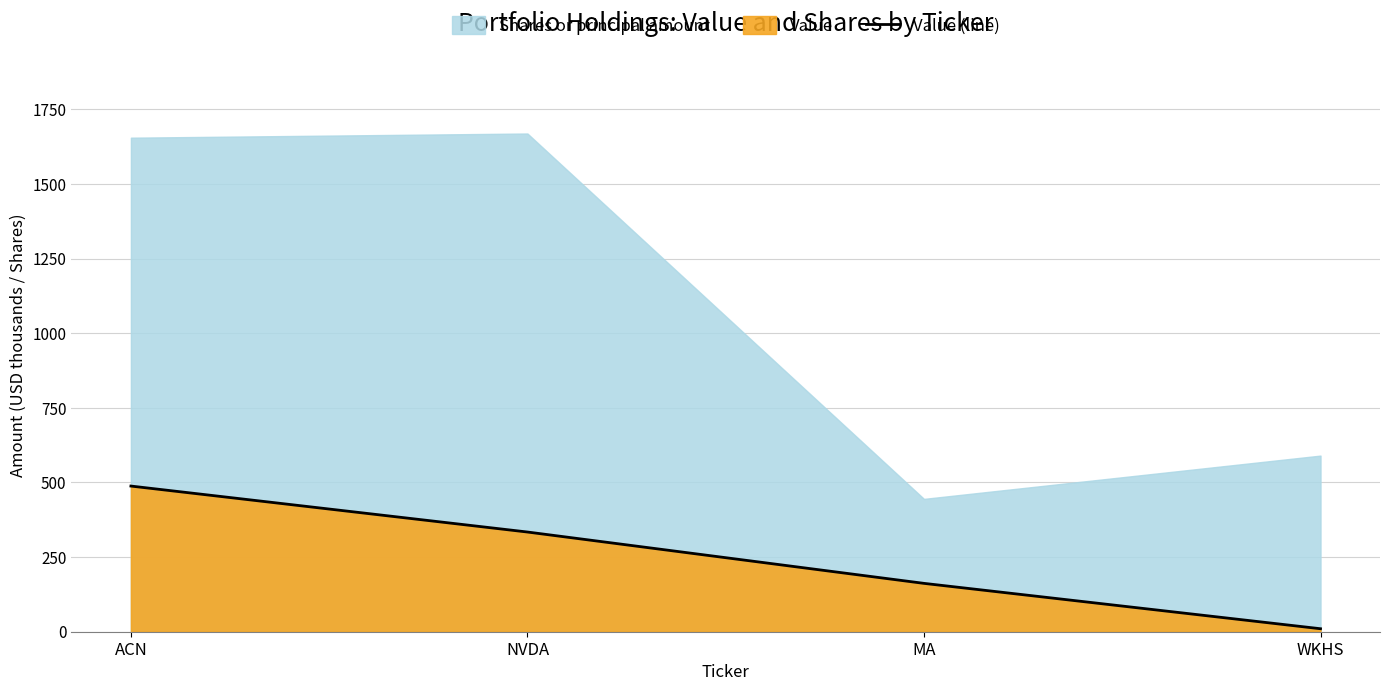

Is it true that the value at MA is 162?

True